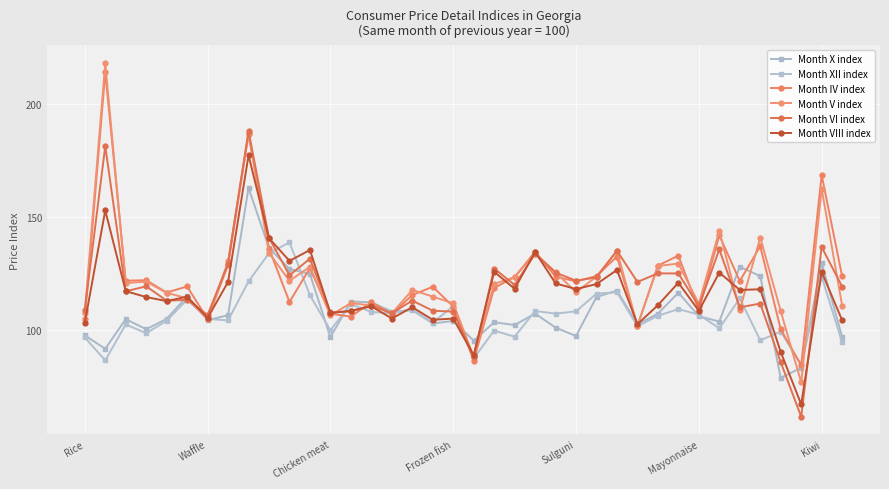

What is the value of the Month VI index point at the 20th from the left?

88.2